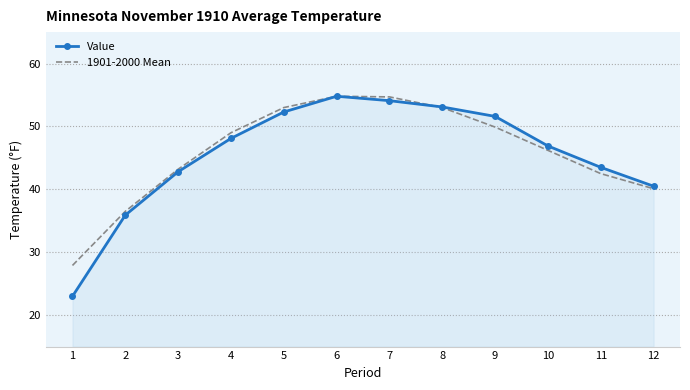

How many series are shown in this chart?

2